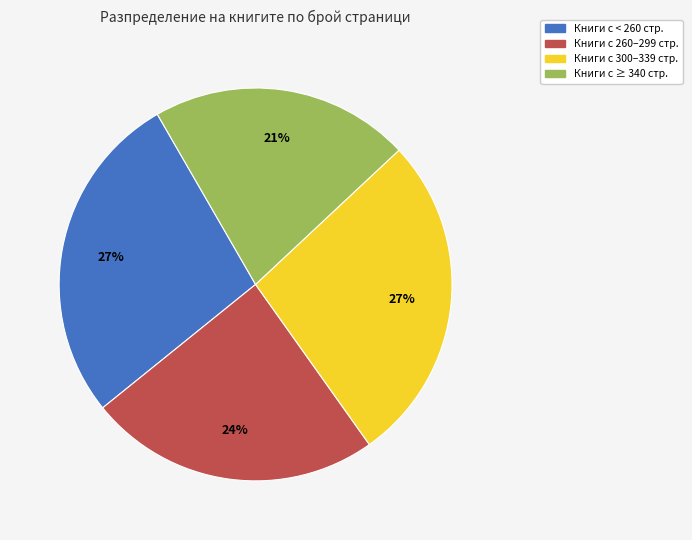

Is there a majority slice in this chart?

No